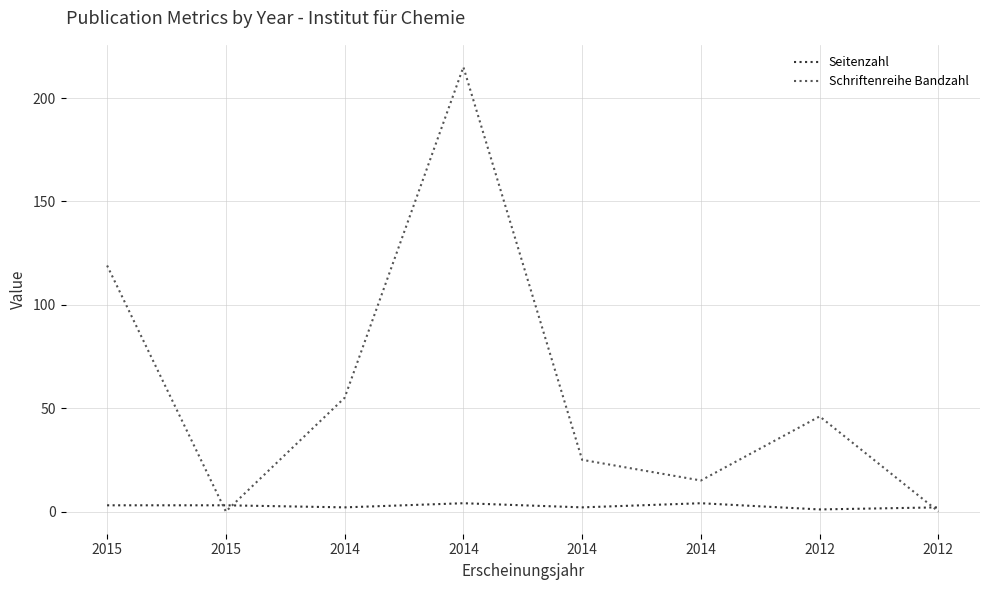

What are all the series names shown in the legend?

Seitenzahl, Schriftenreihe Bandzahl